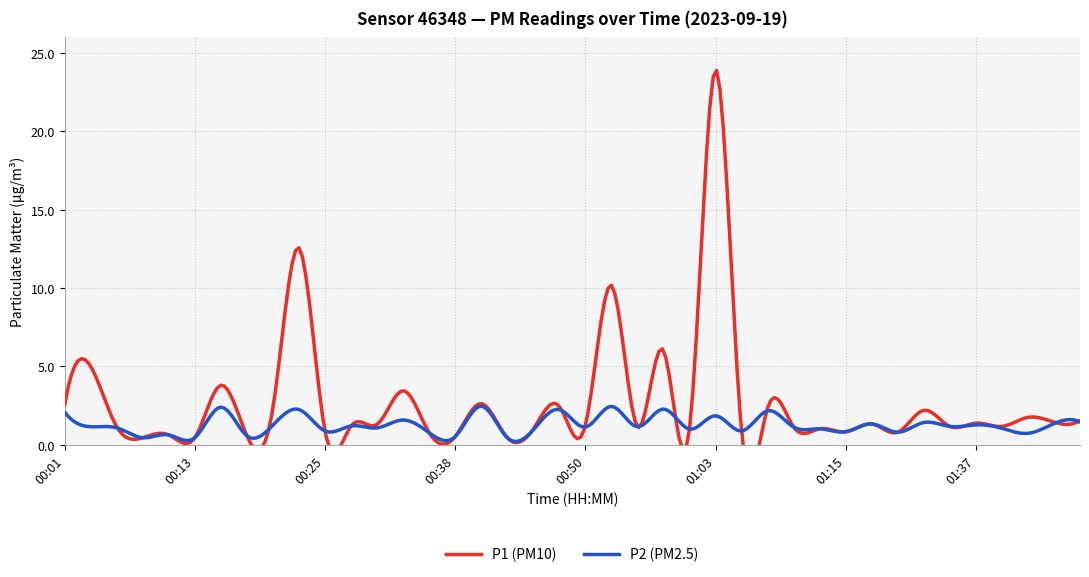

What is the approximate value of P2 at 01:34?

1.2